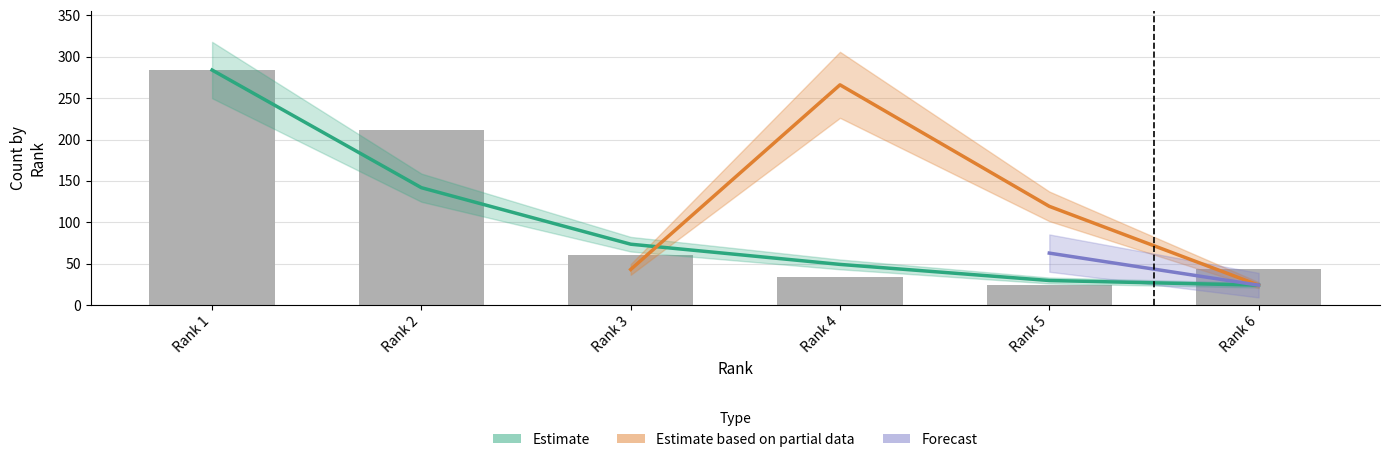

True or false: Total Refs. has a value of 77.2 at Rank 4.

False